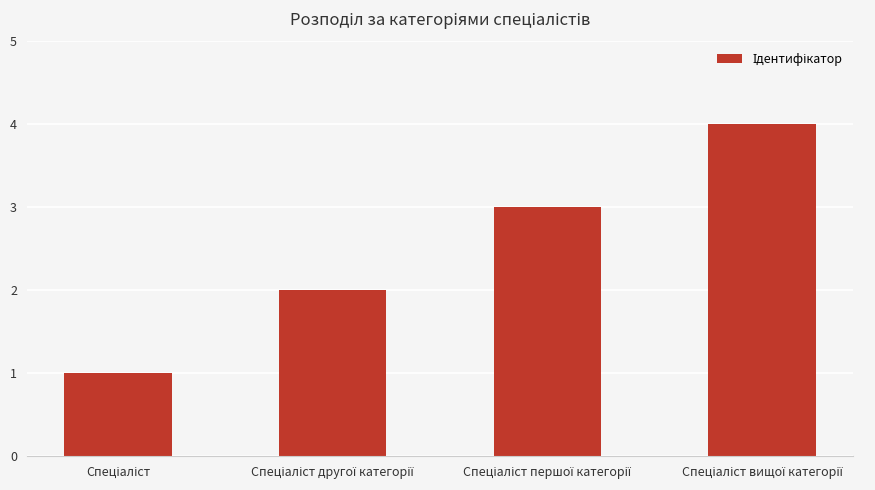

What is the difference between the maximum and minimum values?

3